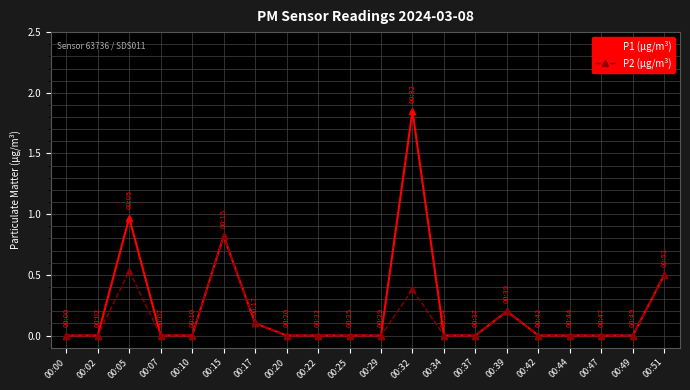

True or false: P1 (μg/m³) has more than 2 points higher than both neighbors.

True